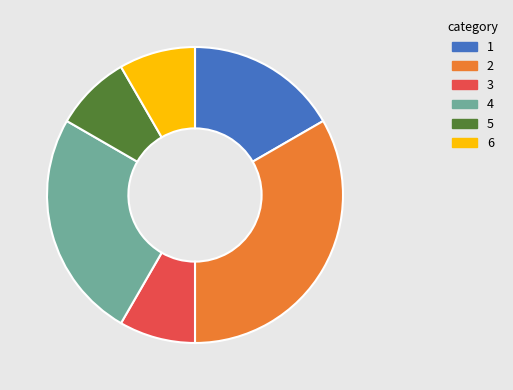

Do 5 and 3 together represent more than half of the pie?

No